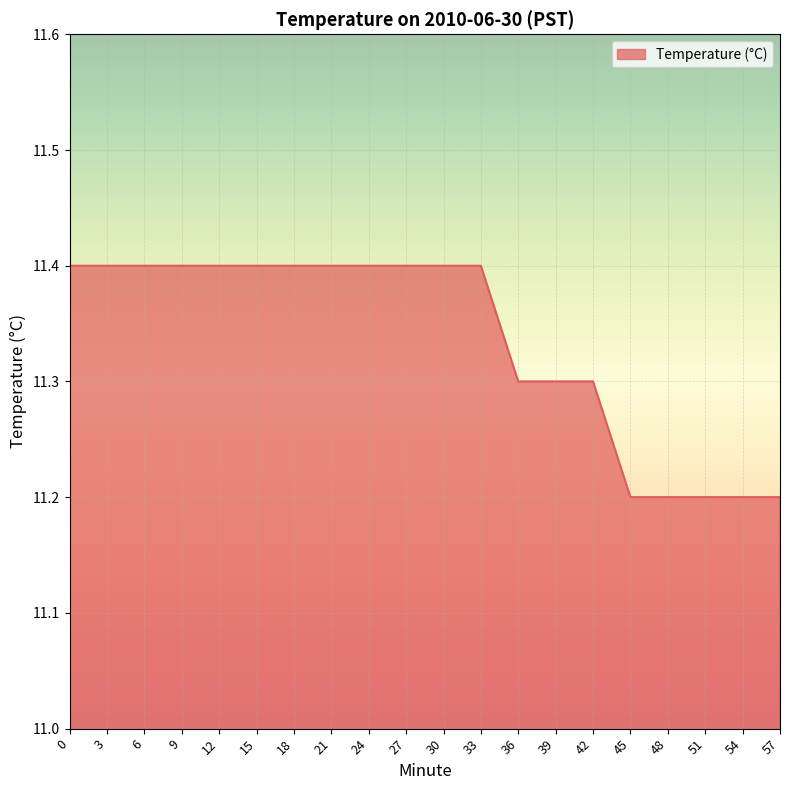

What is the ratio of the value at 33 to the value at 36?

1.0